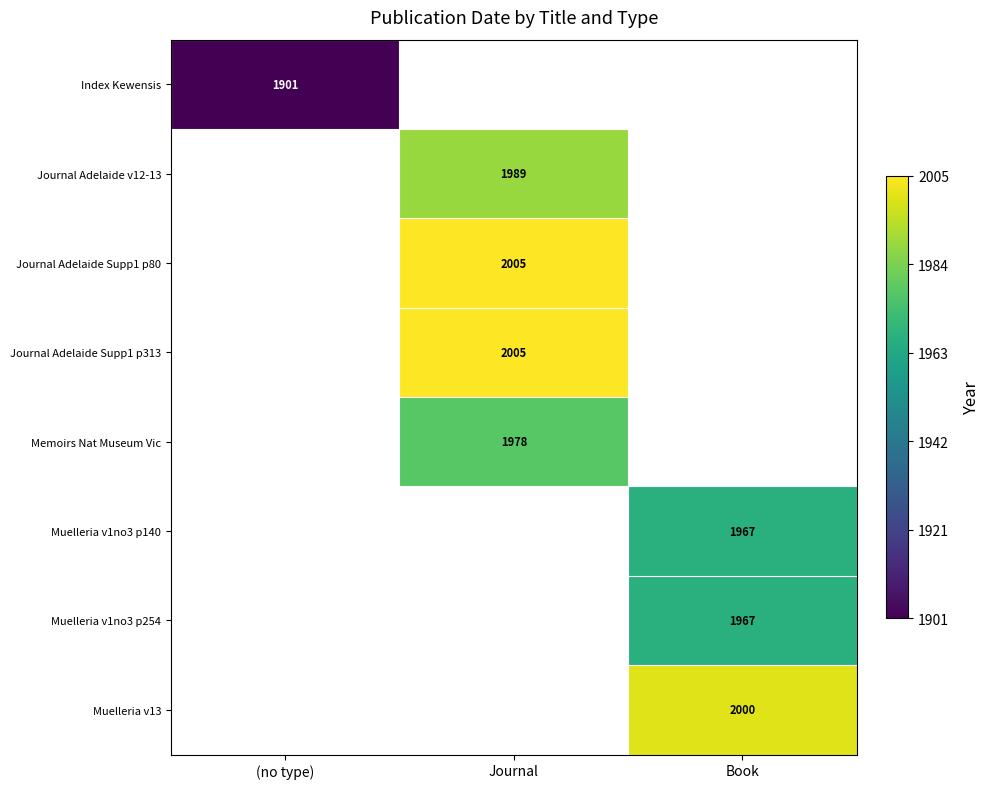

The Muelleria v1no3 p140 series shows 1967 at Book. True or false?

True